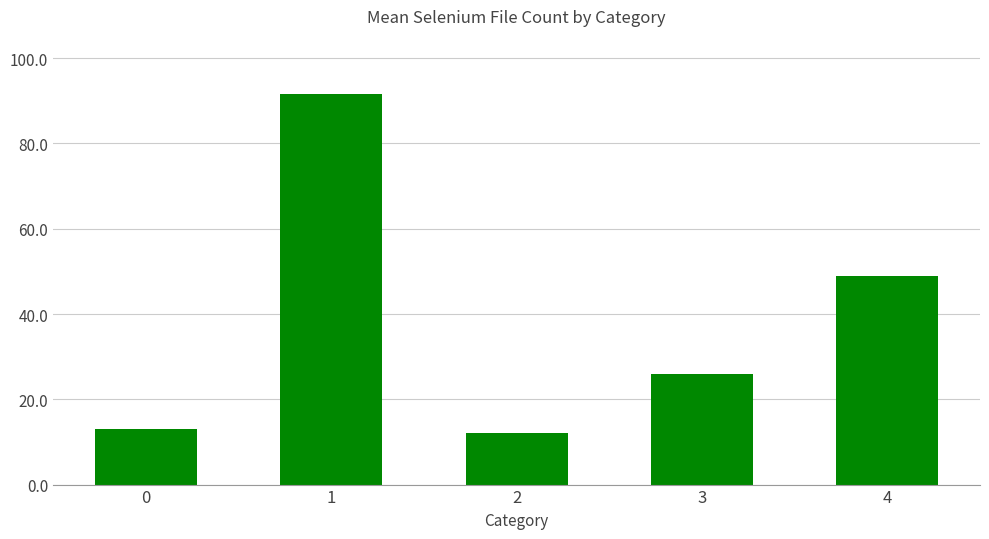

How many bars are there in total?

5